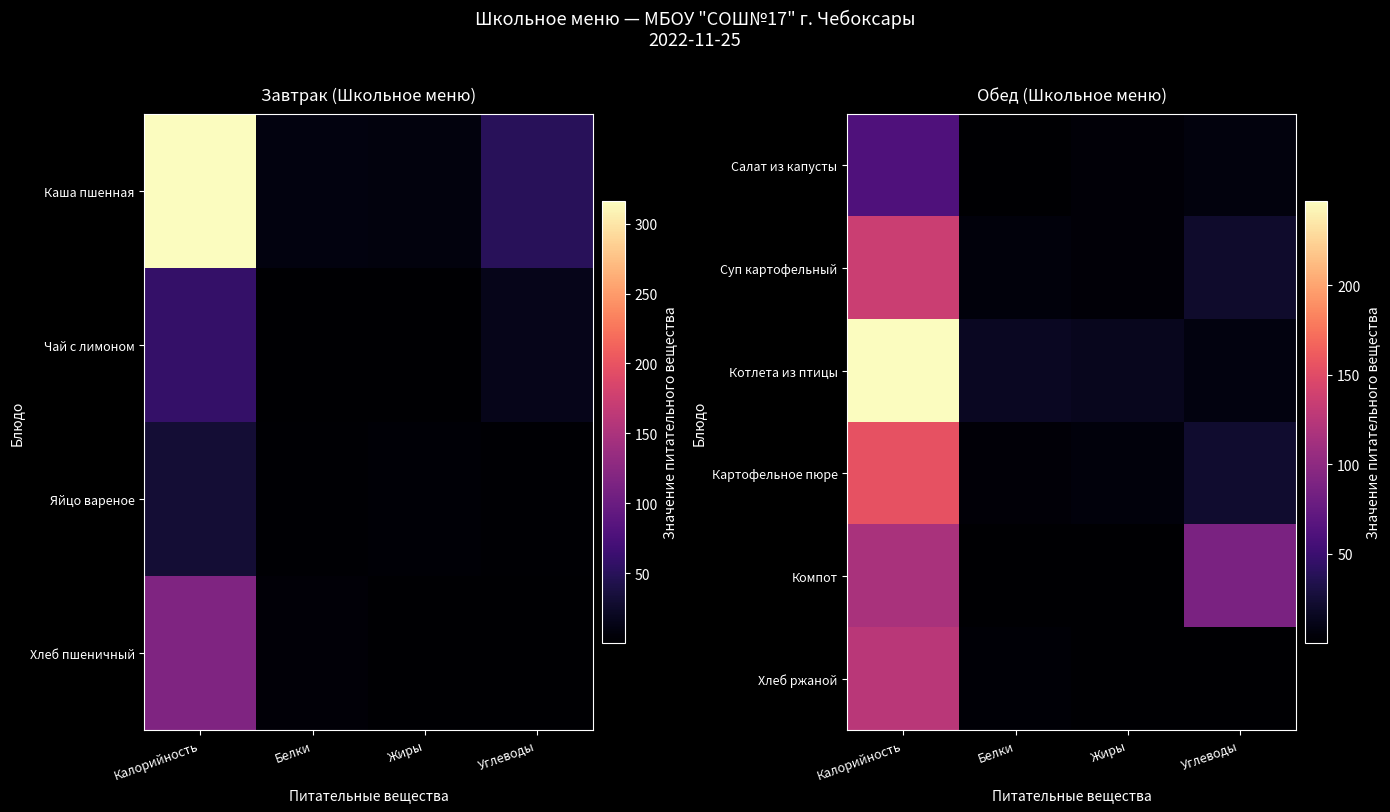

At how many categories does at least one series exceed 143?

1